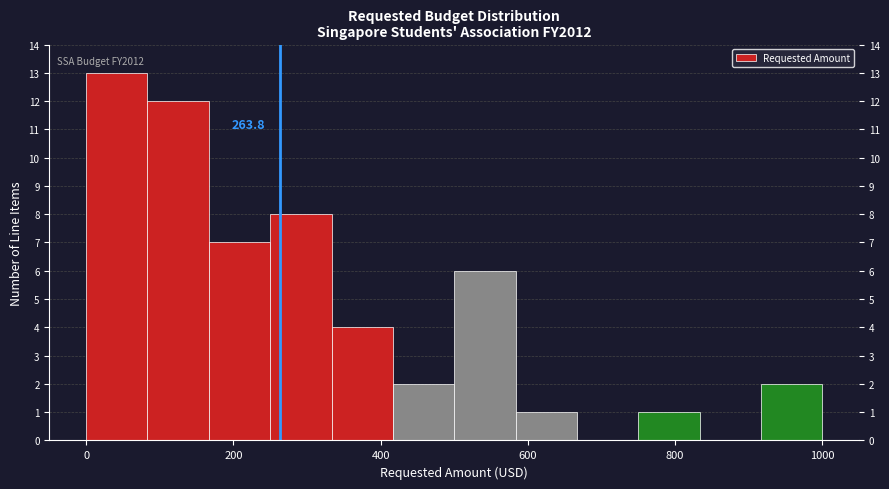

Which range on the x-axis has the tallest bar?

0 to 80